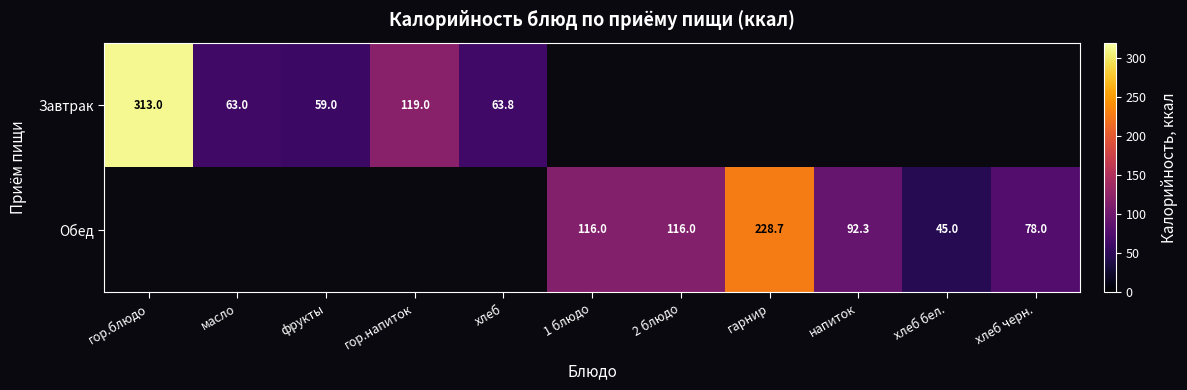

The value of Завтрак at масло is 41.1. True or false?

False